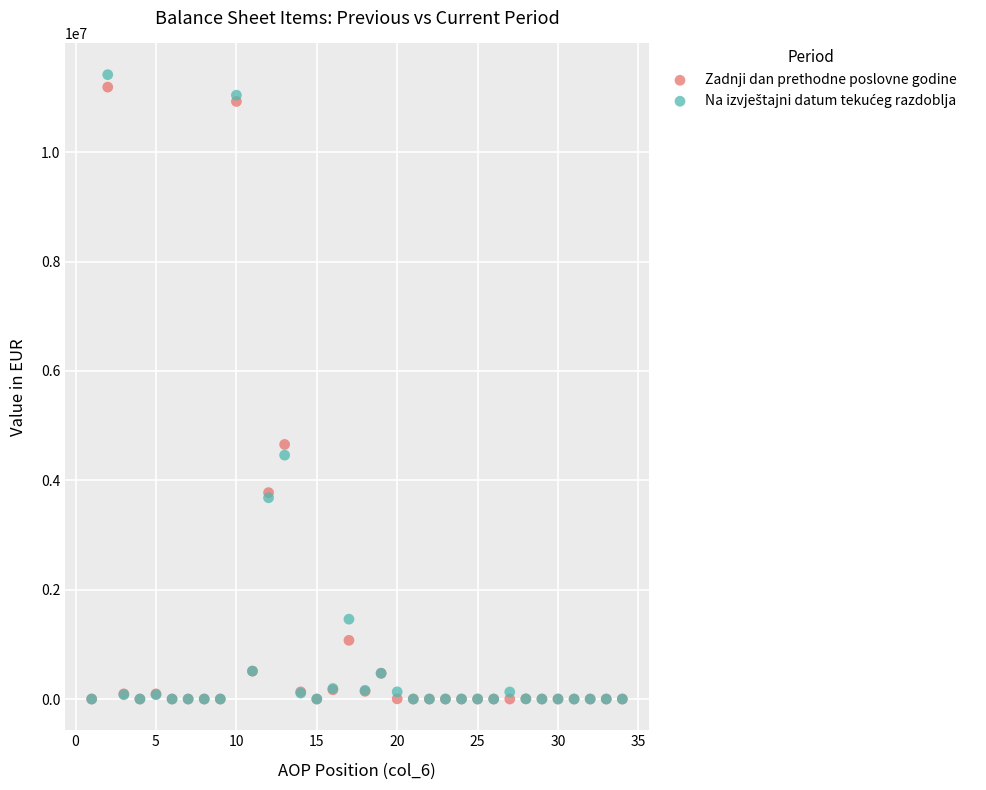

Across all series, what Y value is closest to 5708597?

4655262